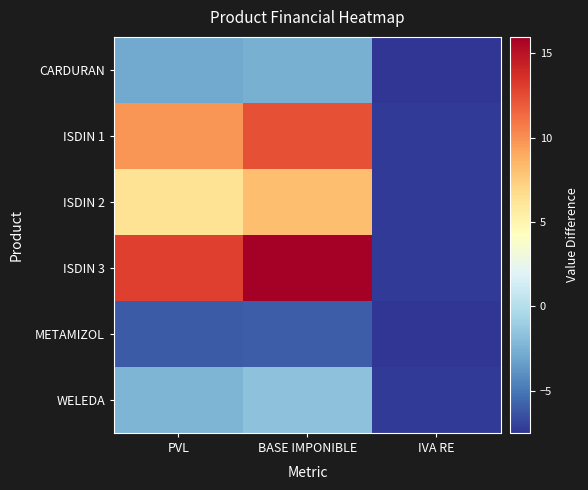

What is the total value across all series at PVL?

17.9